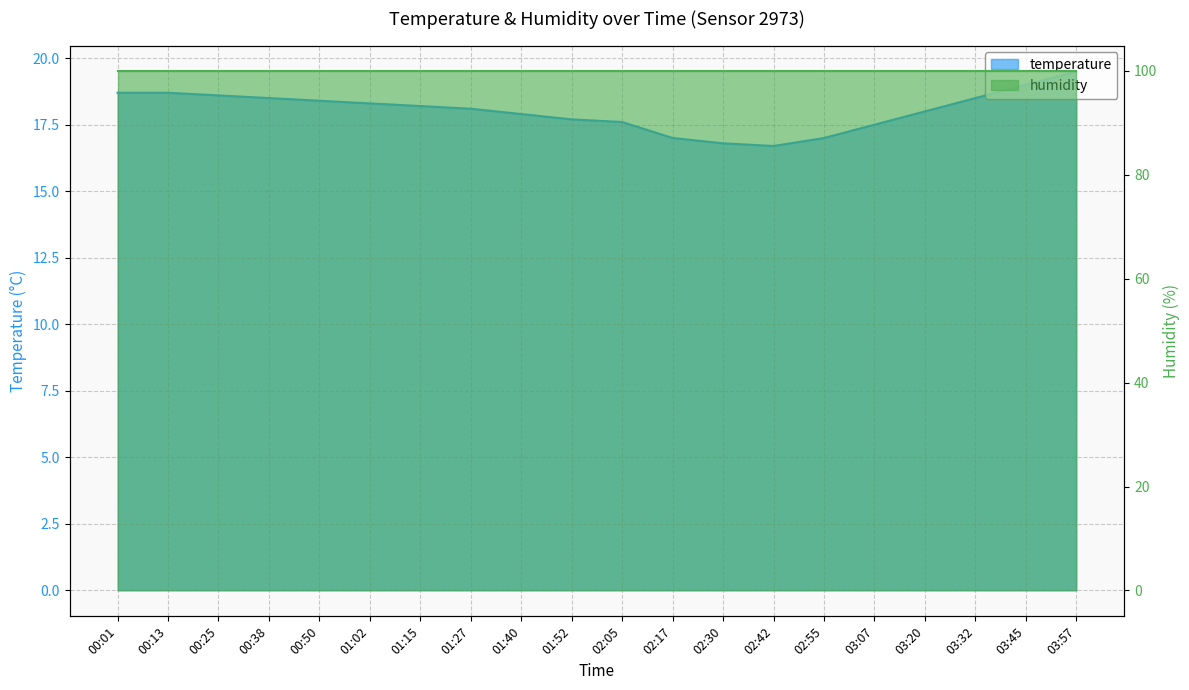

What is the approximate value at 00:01?

18.7